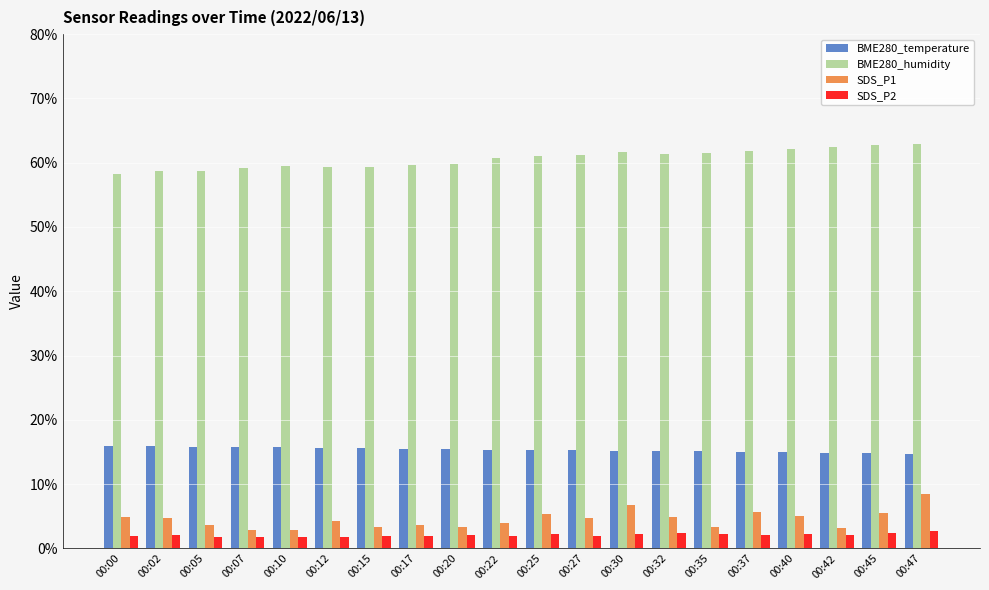

What is the value of the SDS_P2 bar at the 11th from the left?

2.2